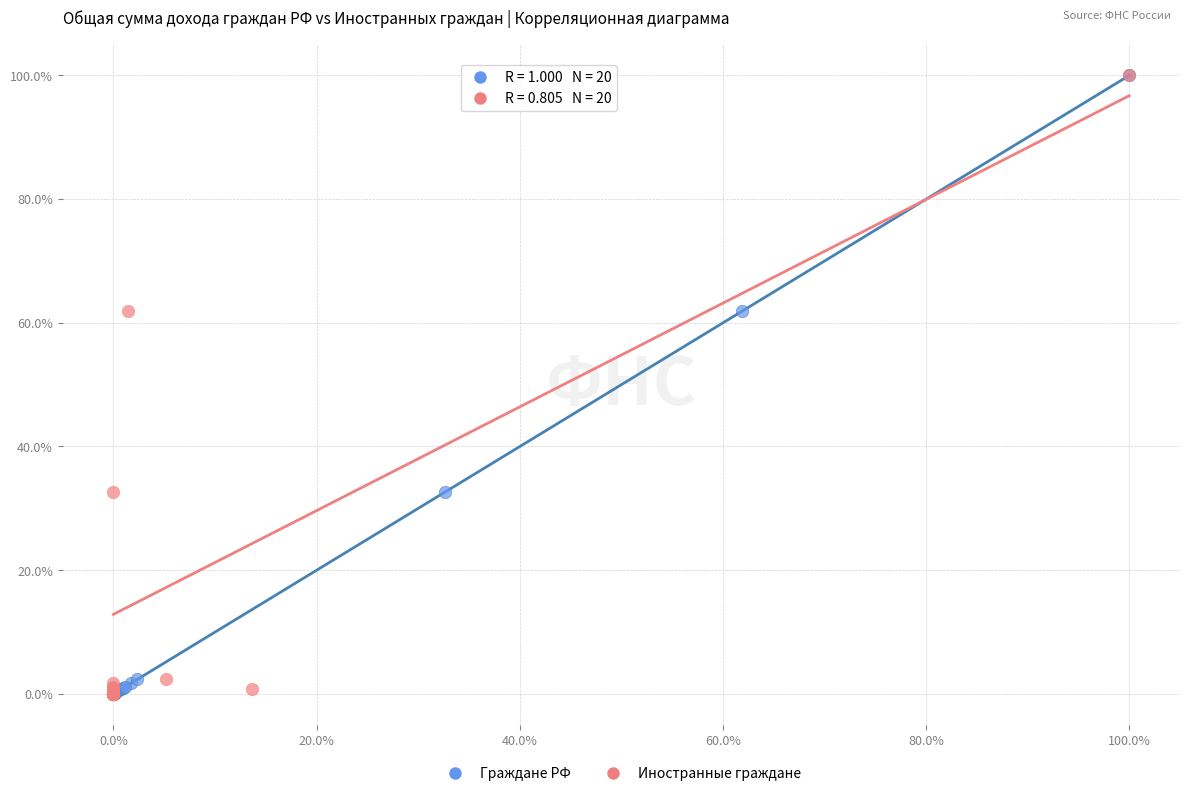

What are all the series names shown in the legend?

Граждане РФ, Иностранные граждане